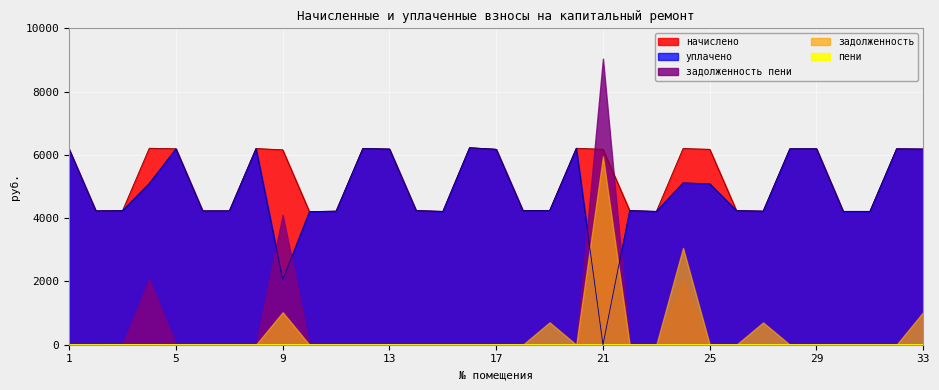

Which series has the largest range (max minus min)?

задолженность пени